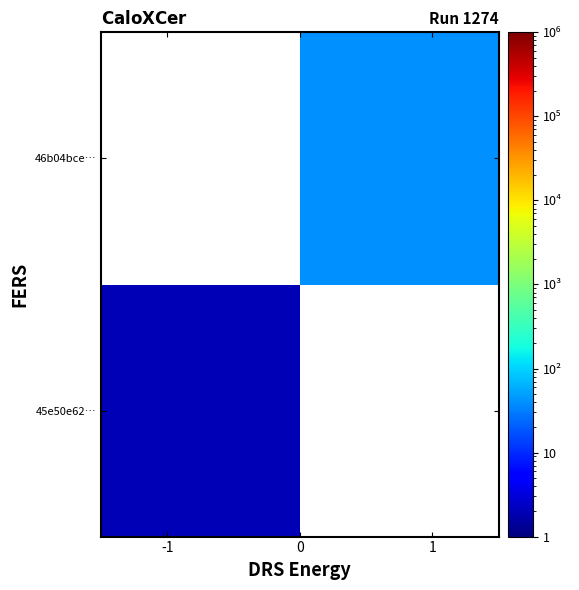

What is the greatest value displayed?

41.0